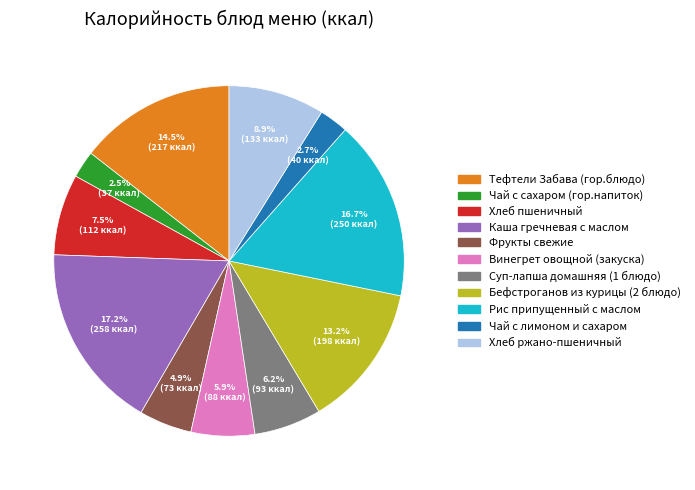

To the nearest percent, what percentage of the pie is Хлеб ржано-пшеничный?

9%